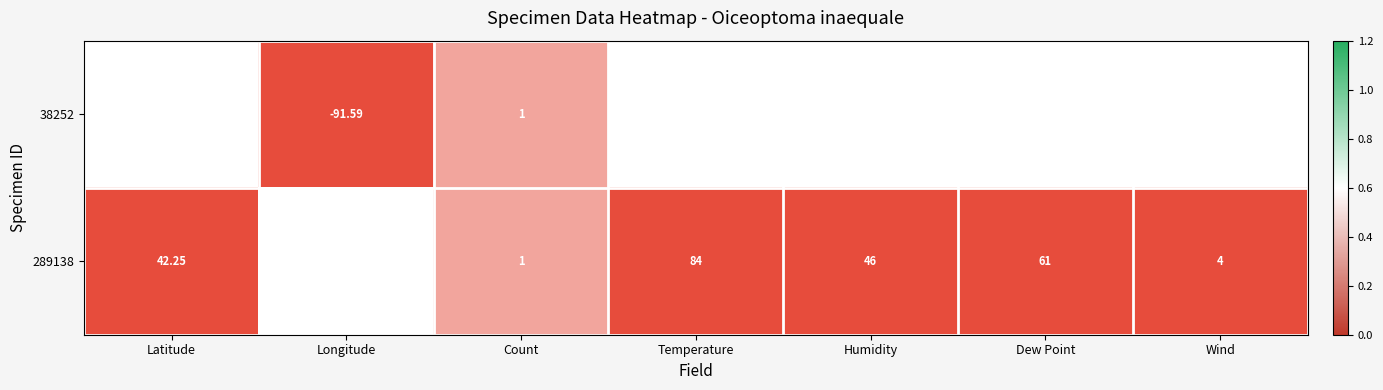

Is the value of 289138 at Humidity greater than the value of 38252 at Humidity?

Yes